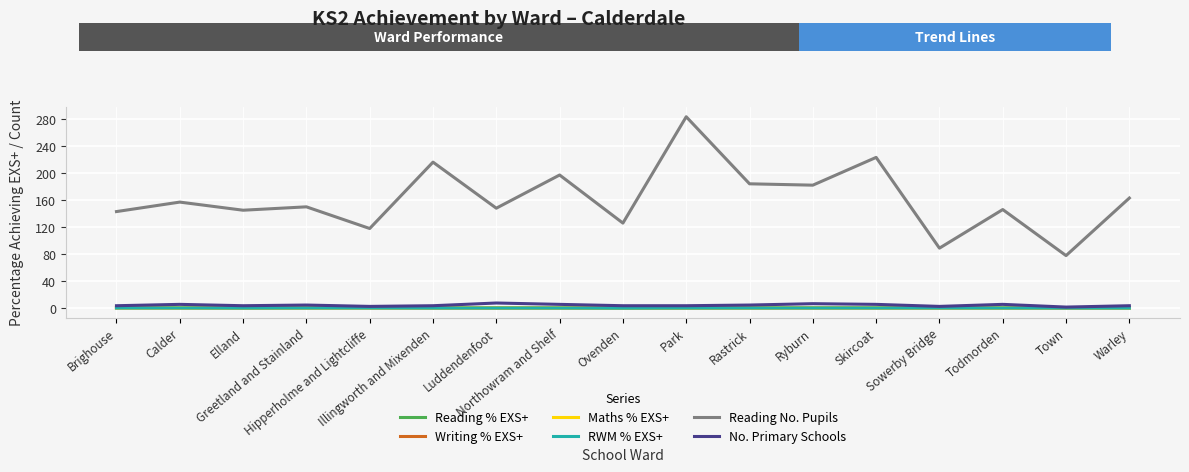

Which series has the largest range (max minus min)?

Reading No. Pupils